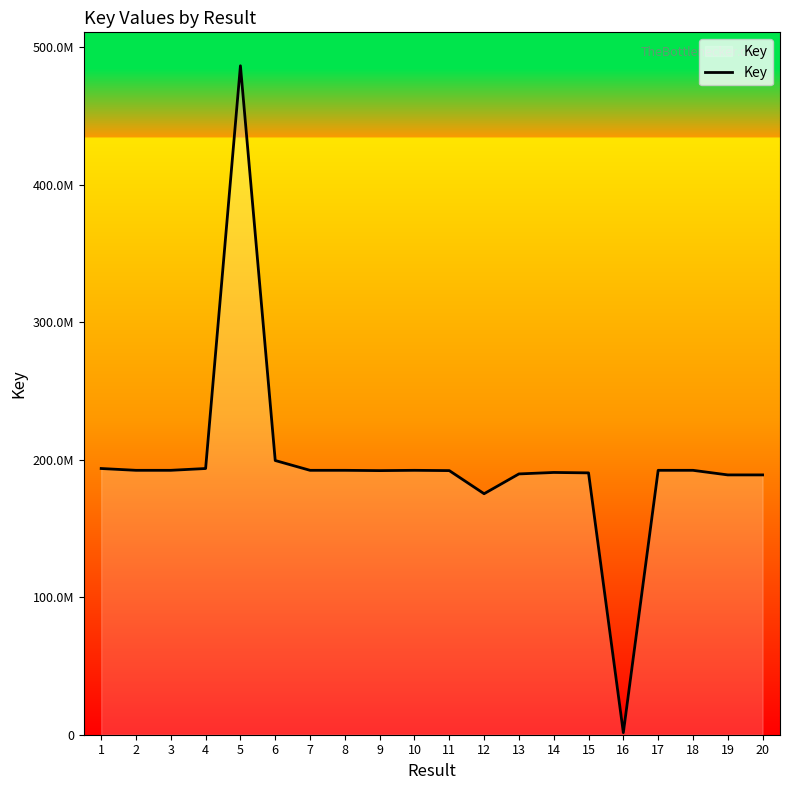

Rank the categories by value from lowest to highest.

16, 12, 20, 19, 13, 15, 14, 11, 9, 3, 7, 10, 18, 8, 2, 17, 4, 1, 6, 5